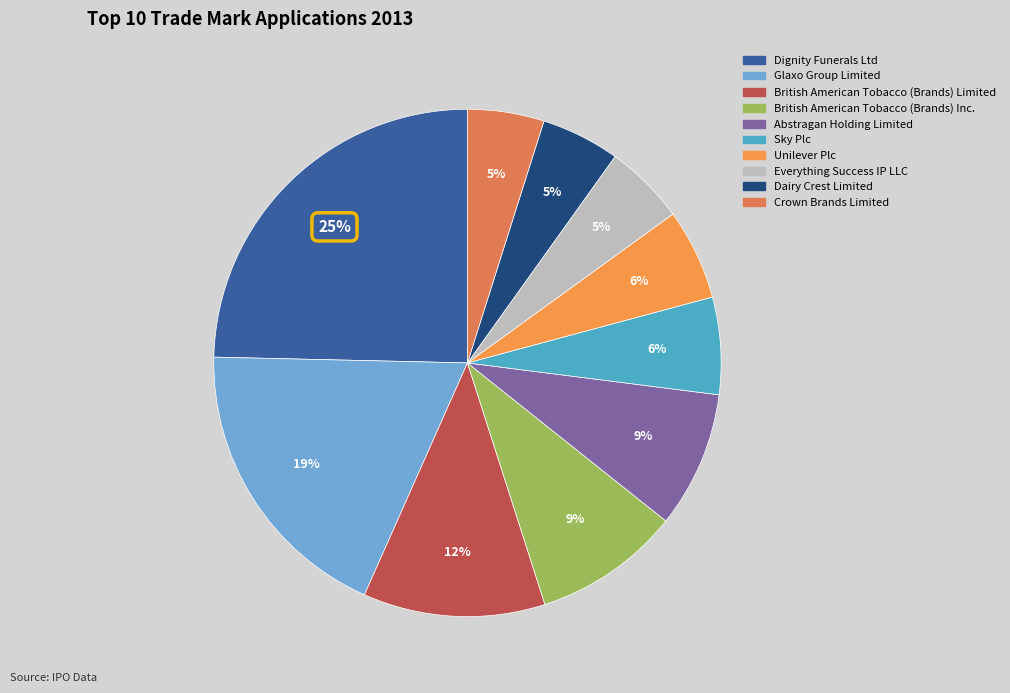

Count the number of slices in the pie.

10